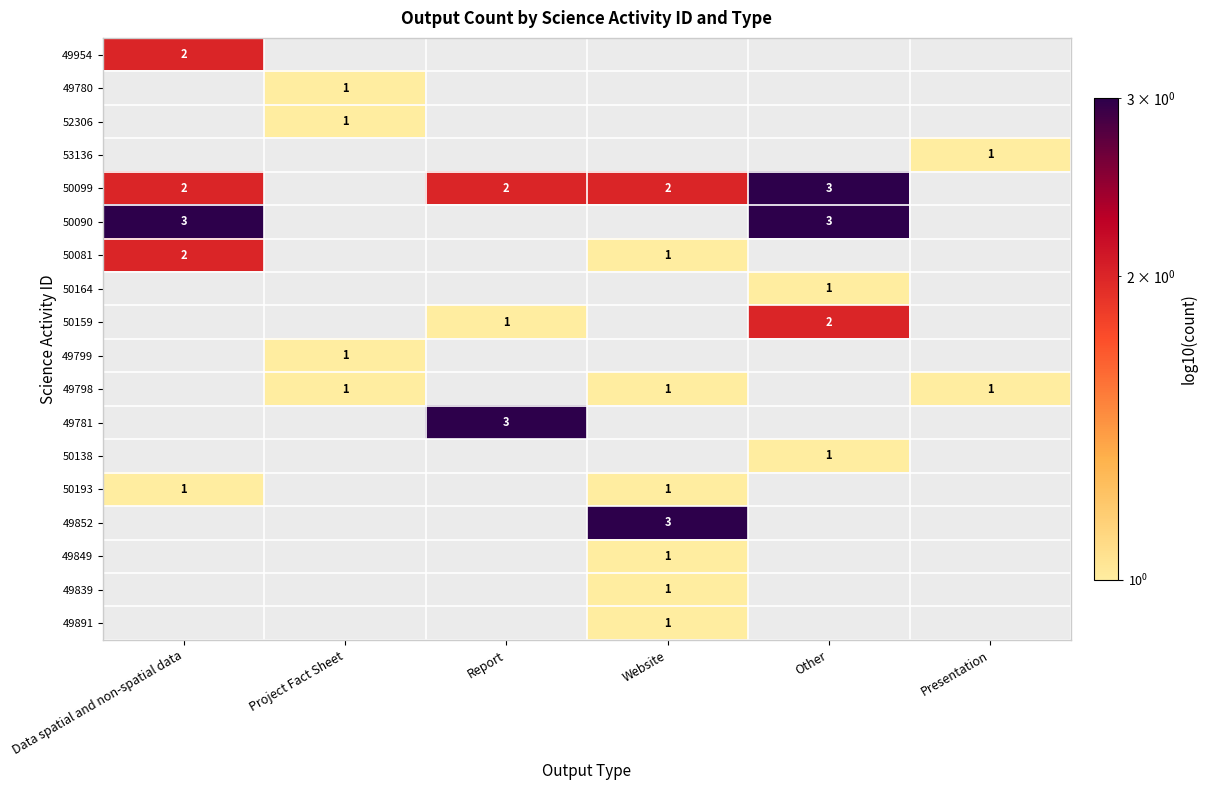

Between Data spatial and non-spatial data and Other, which is larger?

Other